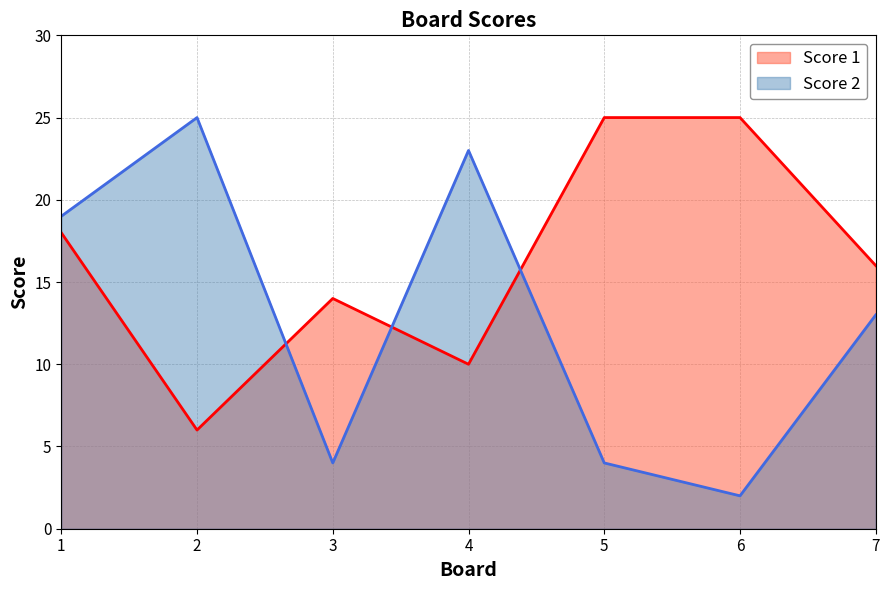

At which label does Score 2 reach its minimum?

6